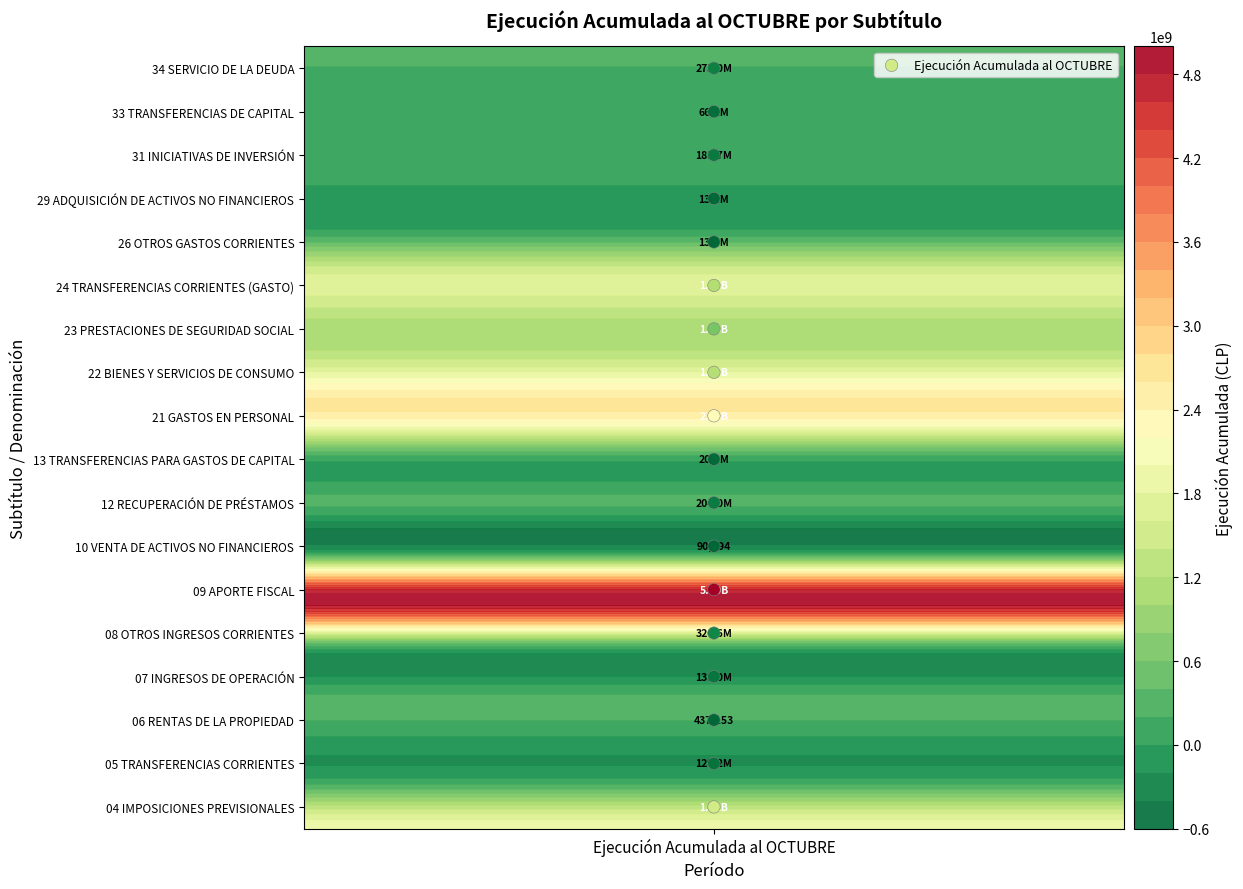

Count the number of categories in the chart.

18